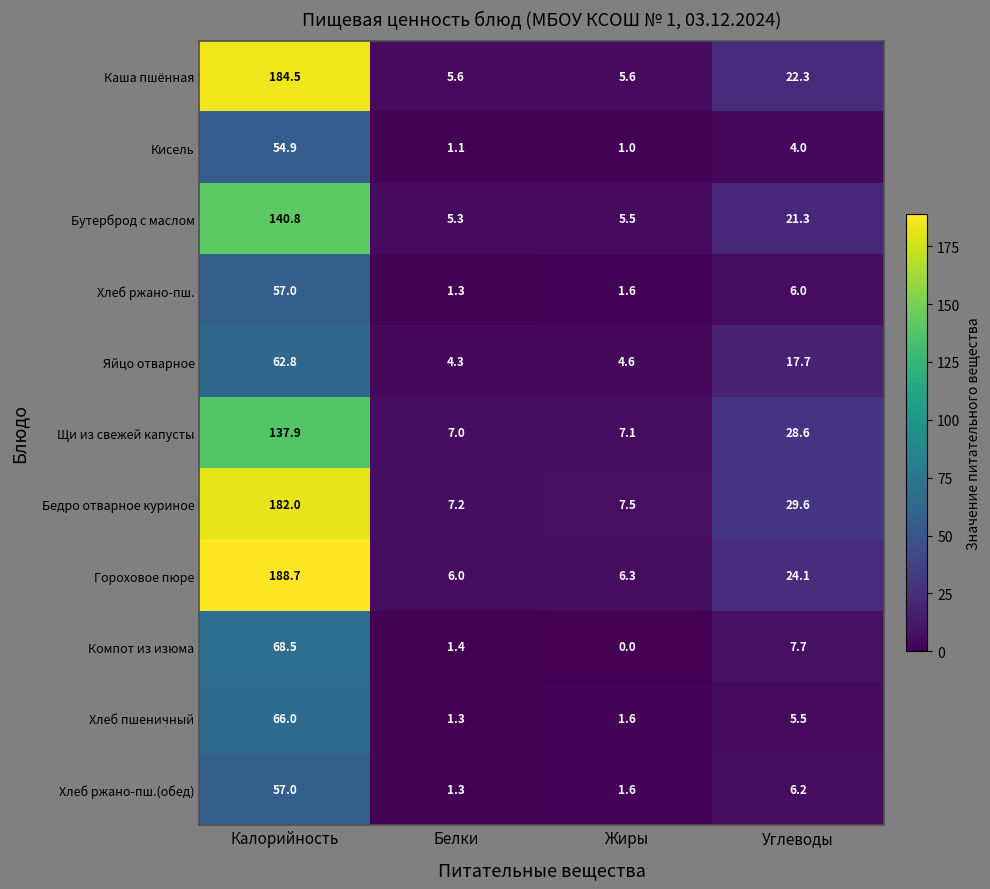

What value does the Хлеб ржано-пш. series have at Калорийность?

57.0